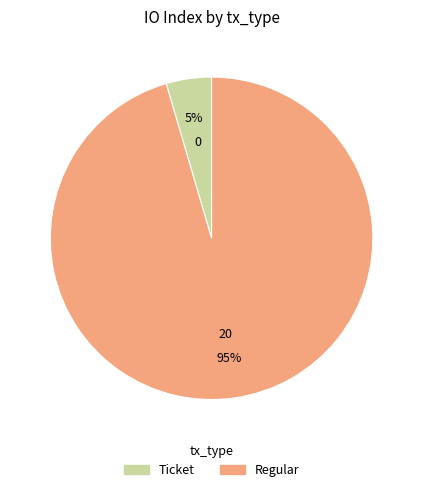

Is there any slice that represents more than half of the pie?

Yes